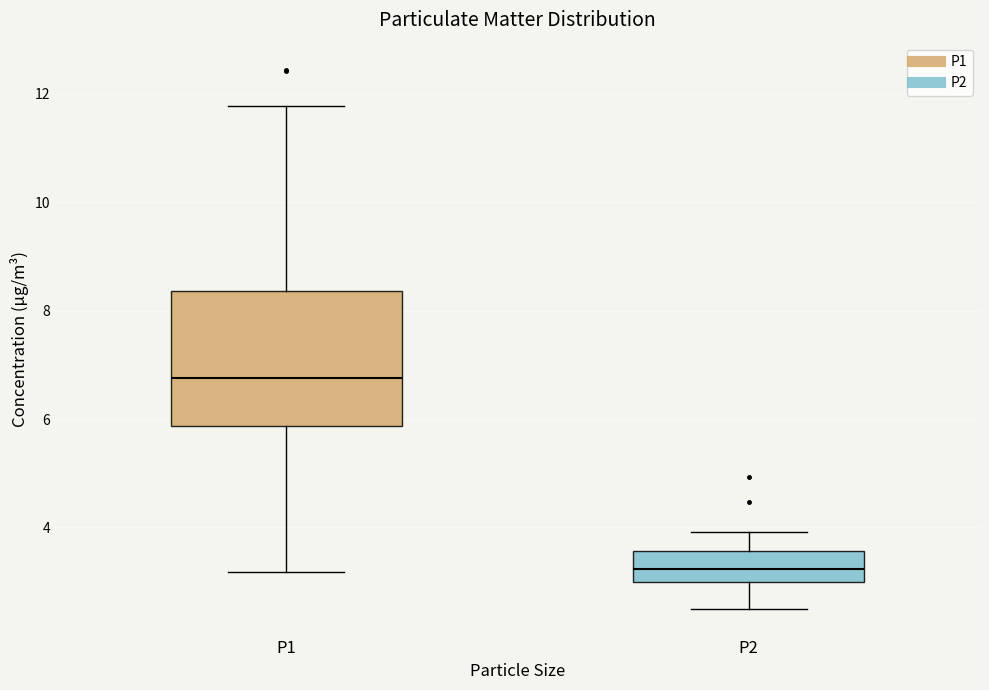

Which box's median line is the lowest?

P2